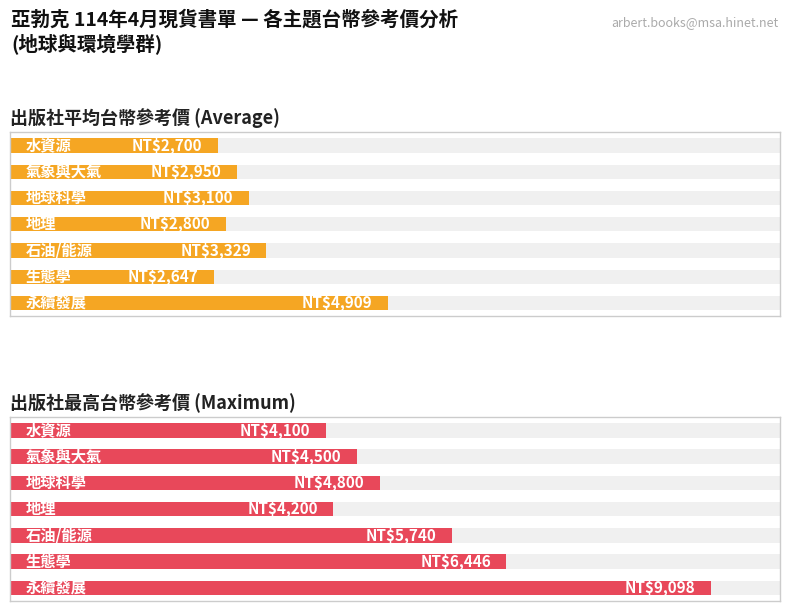

What is the average value of the 出版社最高台幣參考價 (Maximum) series?

5555